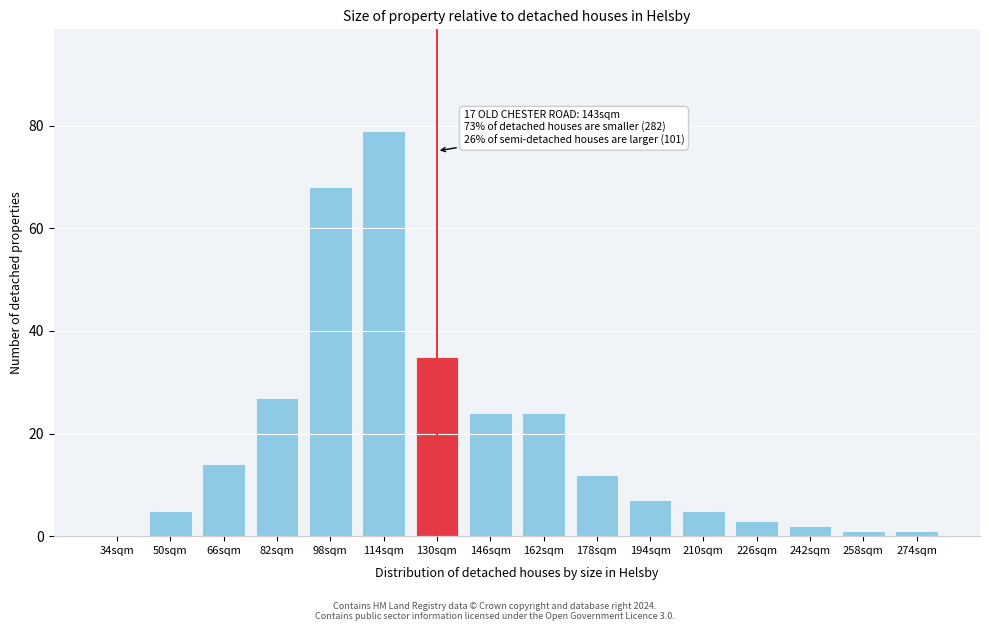

Reading left to right, list all the values displayed in this chart.

34sqm=0	50sqm=5	66sqm=14	82sqm=27	98sqm=68	114sqm=79	130sqm=35	146sqm=24	162sqm=24	178sqm=12	194sqm=7	210sqm=5	226sqm=3	242sqm=2	258sqm=1	274sqm=1